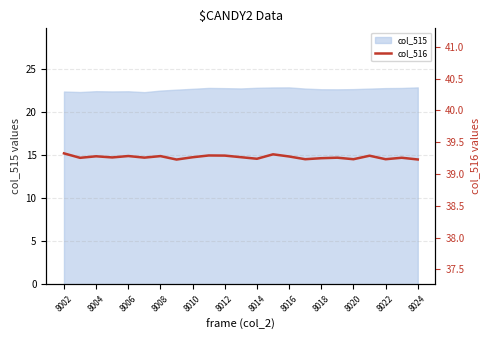

How many interior local valleys (lower than both neighbors) does the data have?

8